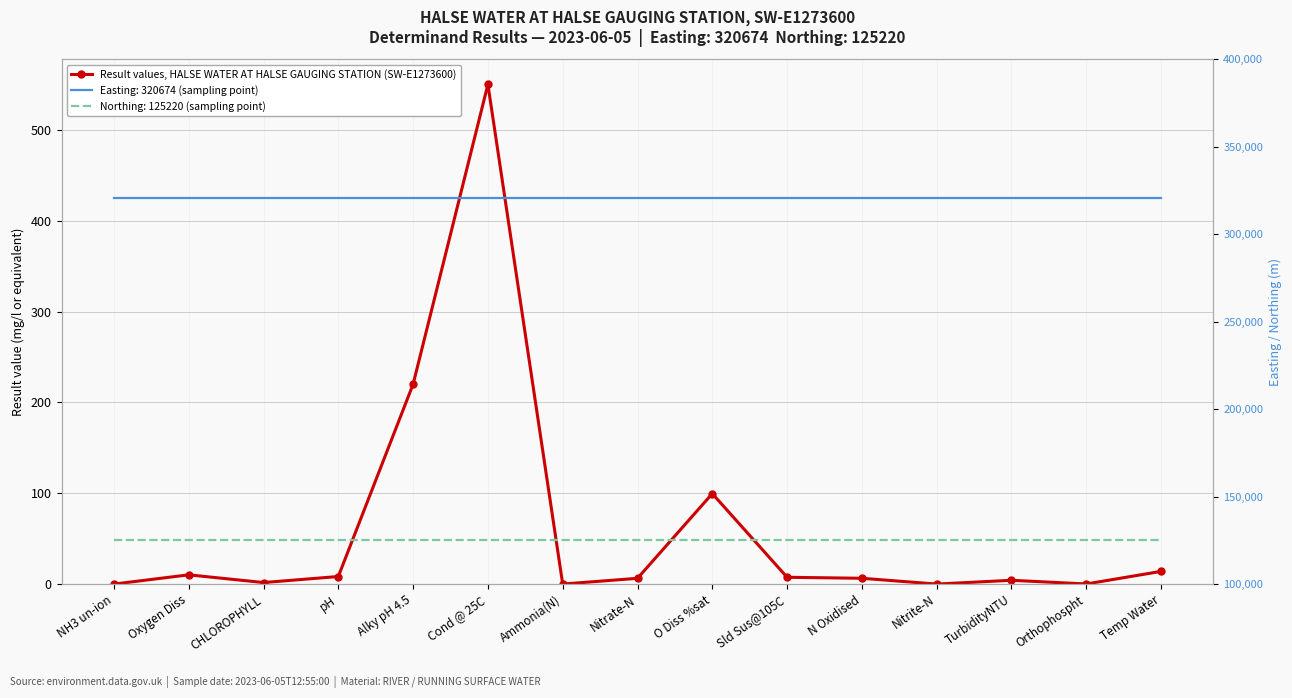

Reading left to right, what are all the values shown in this chart?

0.0	10.2	1.7	8.3	220.0	550.0	0.0	6.4	99.6	7.5	6.4	0.0	4.2	0.1	14.0